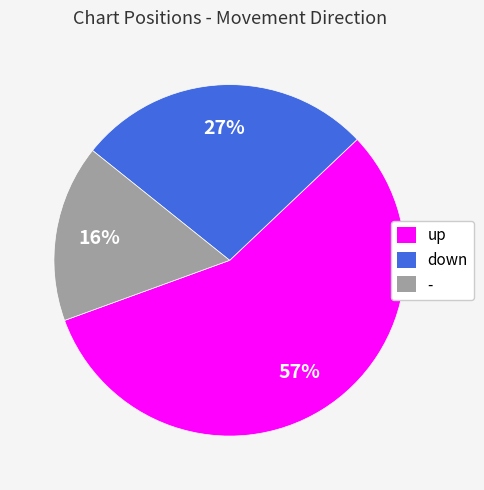

Is it true that - is 16% of the pie?

True